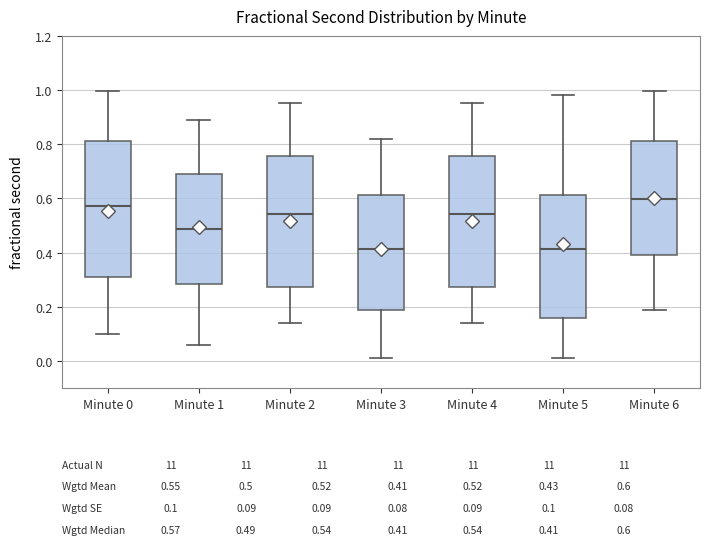

Reading left to right, transcribe this box plot: for each box, give where its median line is, the range the box spans, and where its two whiskers end, as read against the y-axis. The values are not printed on the chart, so give them approximately, as read against the axis.

Minute 0: median 0.58, box 0.32 to 0.82, whiskers 0.10 to 1.00
Minute 1: median 0.48, box 0.28 to 0.70, whiskers 0.06 to 0.90
Minute 2: median 0.54, box 0.28 to 0.76, whiskers 0.14 to 0.96
Minute 3: median 0.42, box 0.18 to 0.62, whiskers 0.00 to 0.82
Minute 4: median 0.54, box 0.28 to 0.76, whiskers 0.14 to 0.96
Minute 5: median 0.42, box 0.16 to 0.62, whiskers 0.00 to 0.98
Minute 6: median 0.60, box 0.40 to 0.82, whiskers 0.18 to 1.00